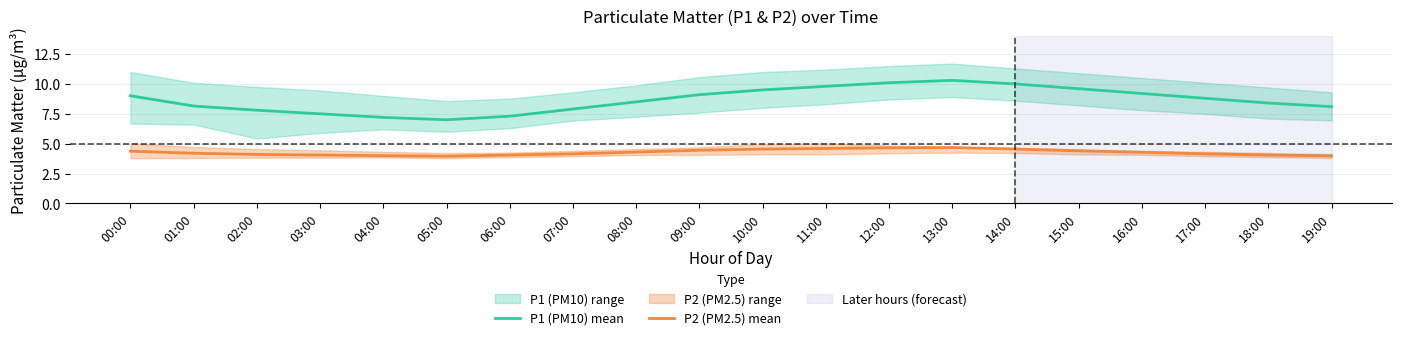

What is the value of the P2 (PM2.5) mean point at the 2nd from the left?

4.2